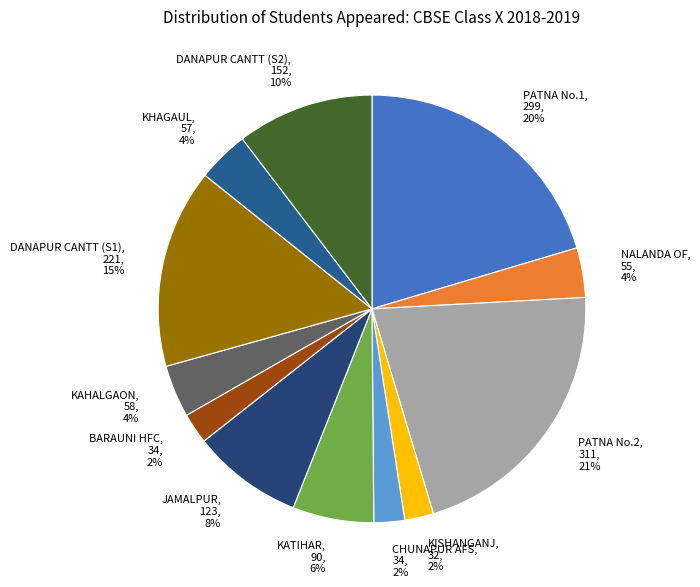

To the nearest percent, what is the difference between the PATNA No.1 and KISHANGANJ slice percentages?

18%